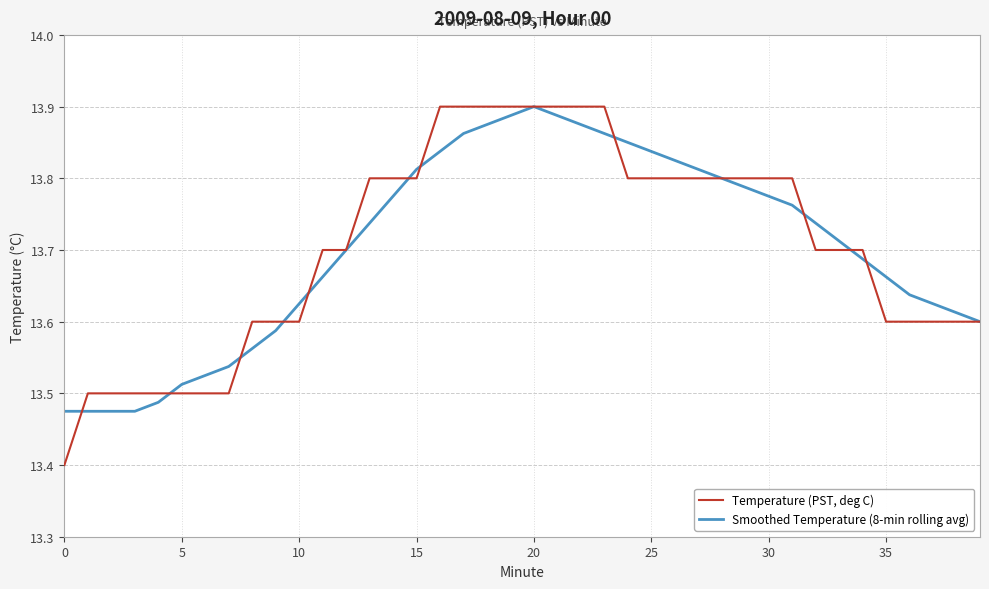

What is the minimum value shown in the chart?

13.4